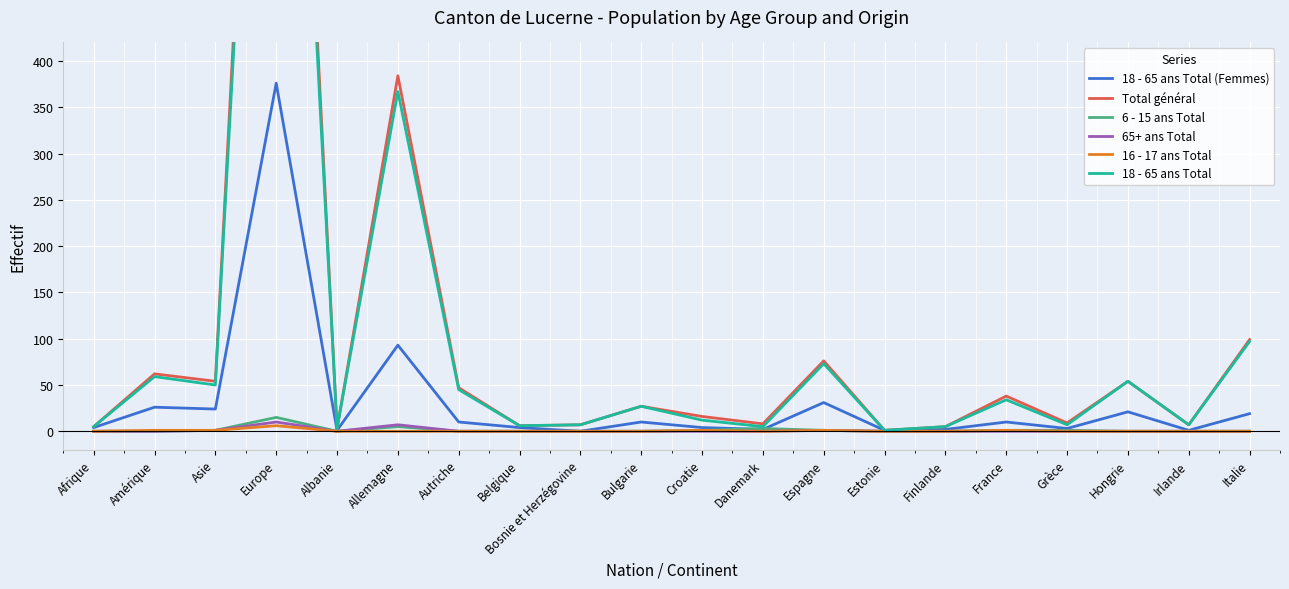

Which series changed the most between Bulgarie and France?

Total général